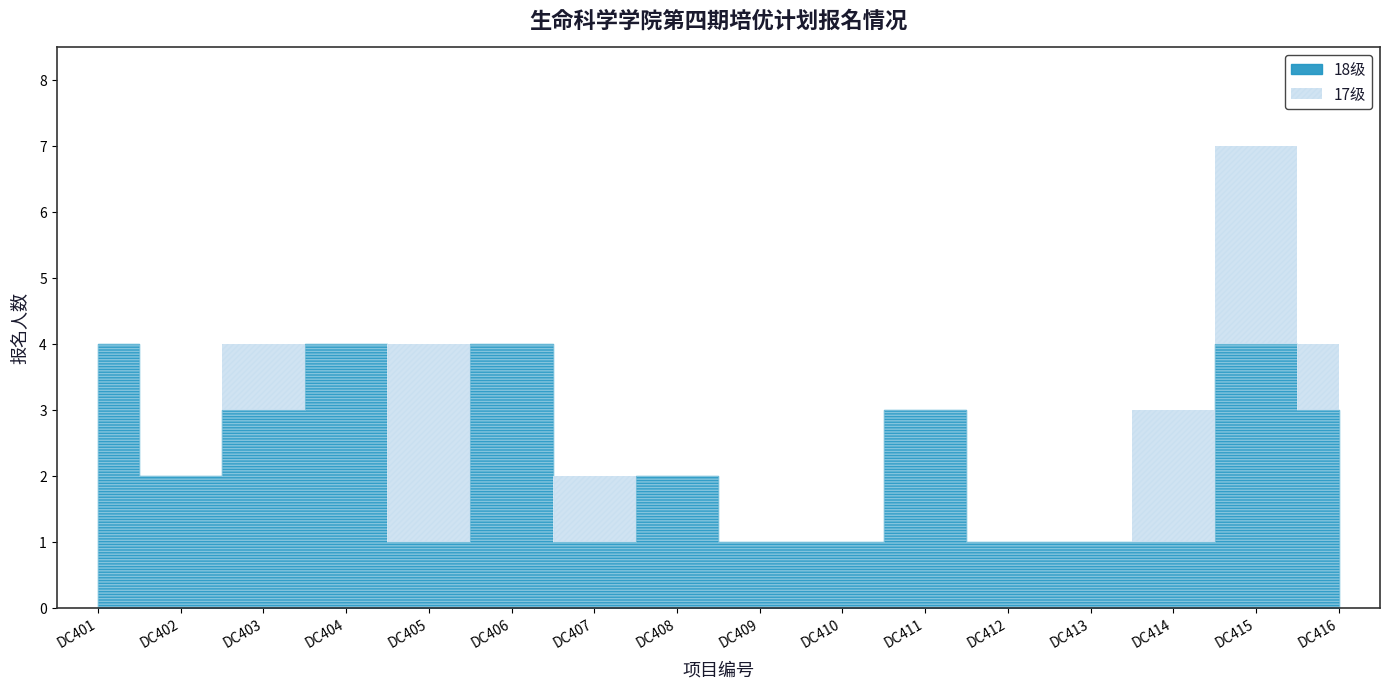

Which category has the lowest value in the 17级 series?

DC401